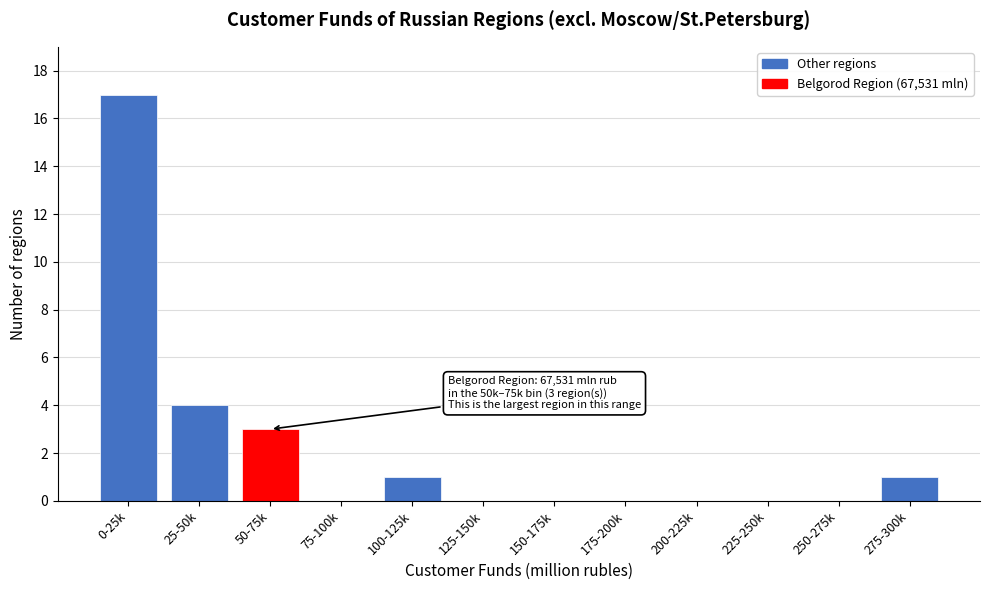

Reading left to right, transcribe all the data shown in this chart.

0-25k=17	25-50k=4	50-75k=3	75-100k=0	100-125k=1	125-150k=0	150-175k=0	175-200k=0	200-225k=0	225-250k=0	250-275k=0	275-300k=1